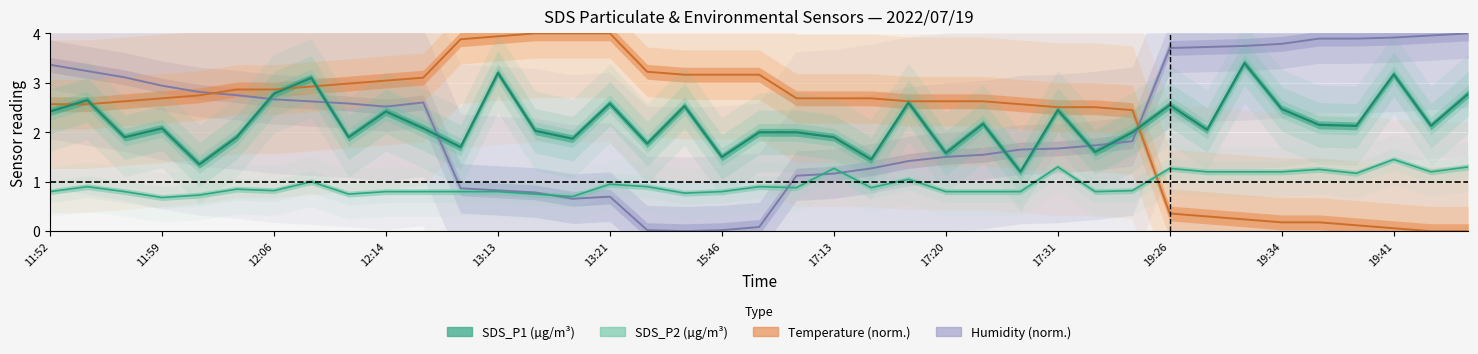

What is the total value across all series at 12:11?

8.2